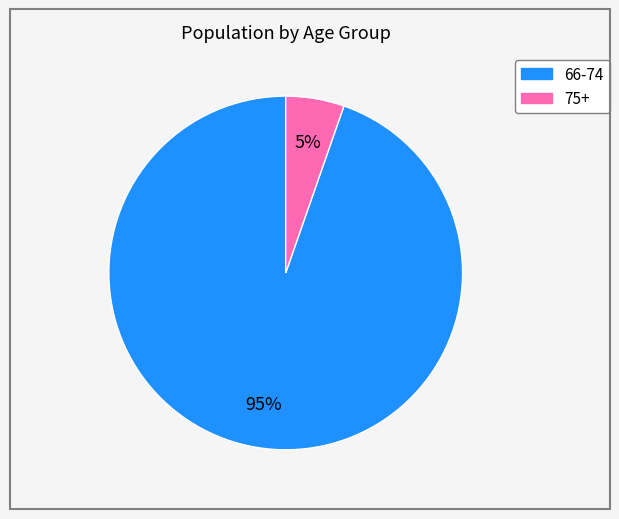

Does any single category account for the majority?

Yes